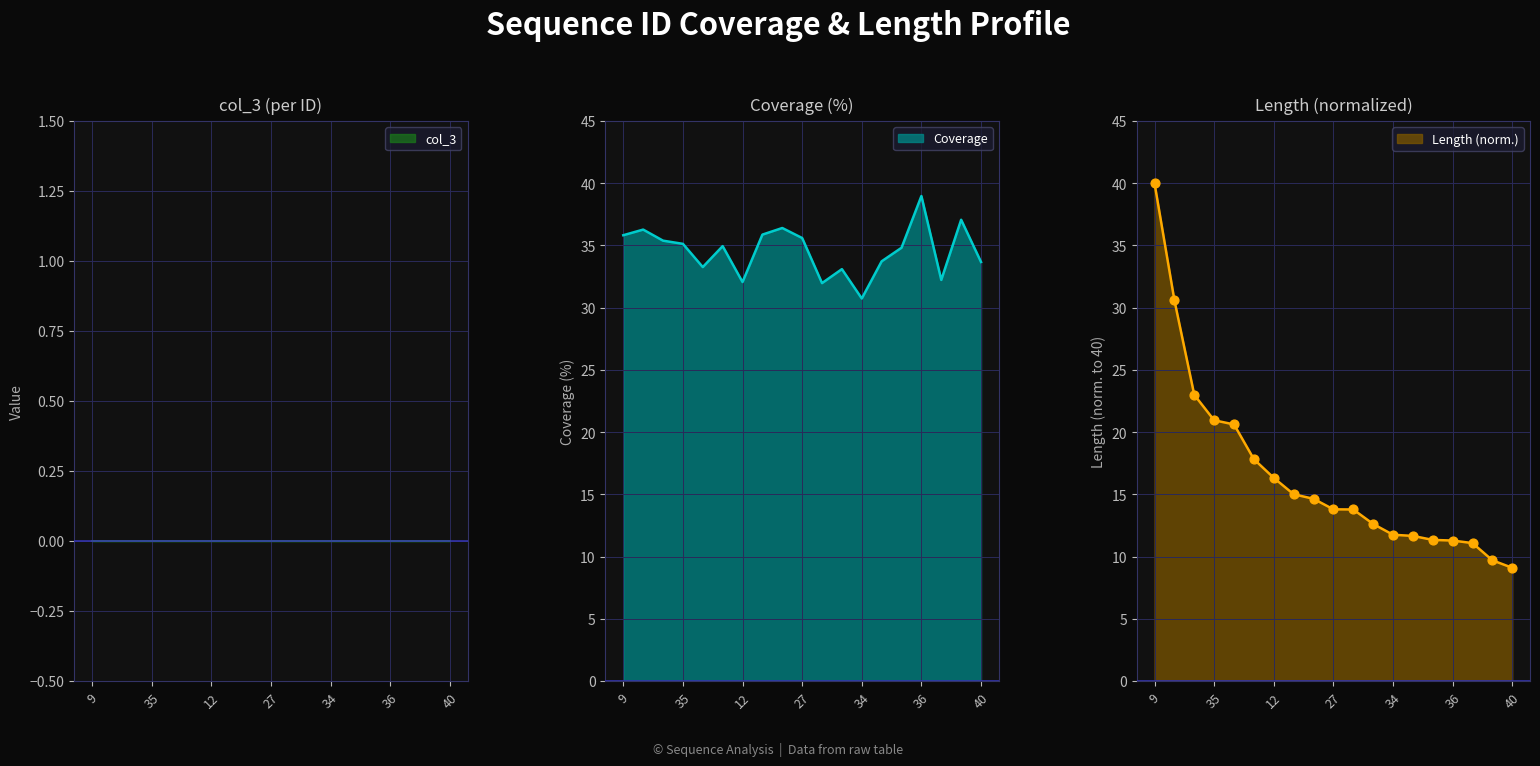

What is the total value across all series at 23?

43.3